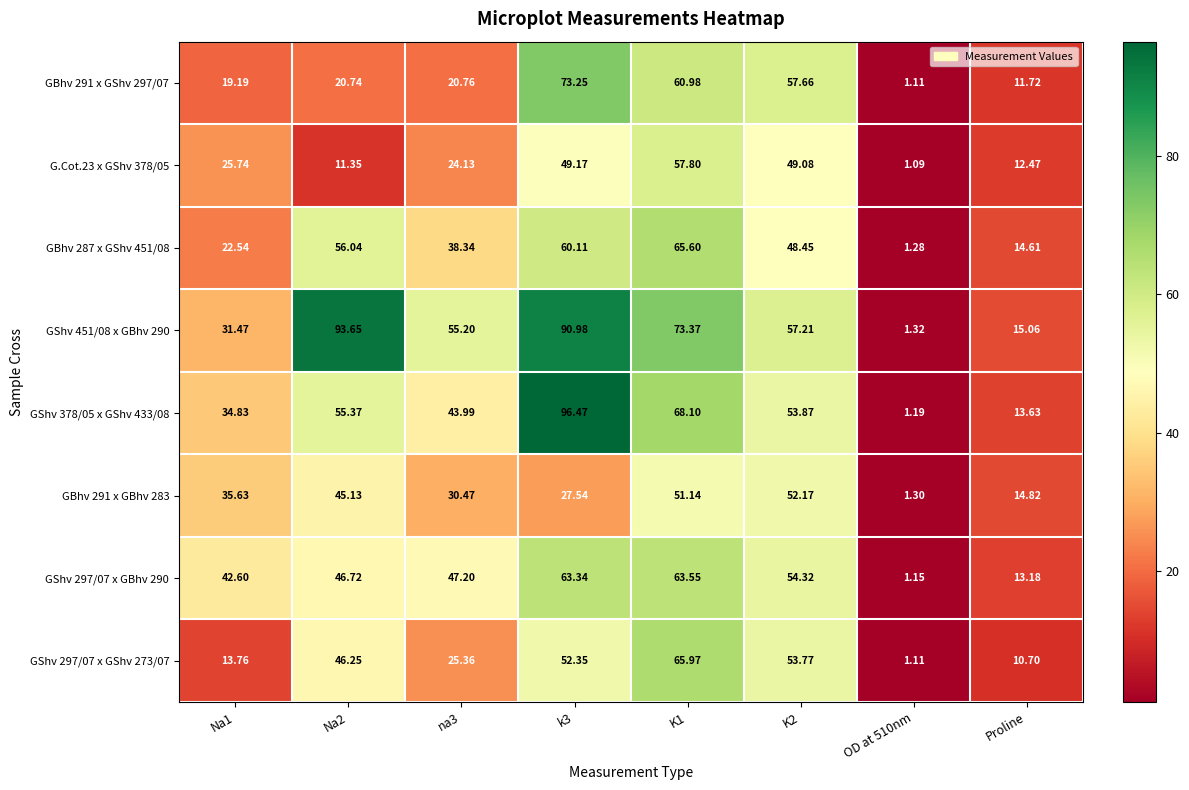

Is the value of GShv 297/07 x GBhv 290 at Na2 greater than the value of GBhv 291 x GShv 297/07 at Na2?

Yes